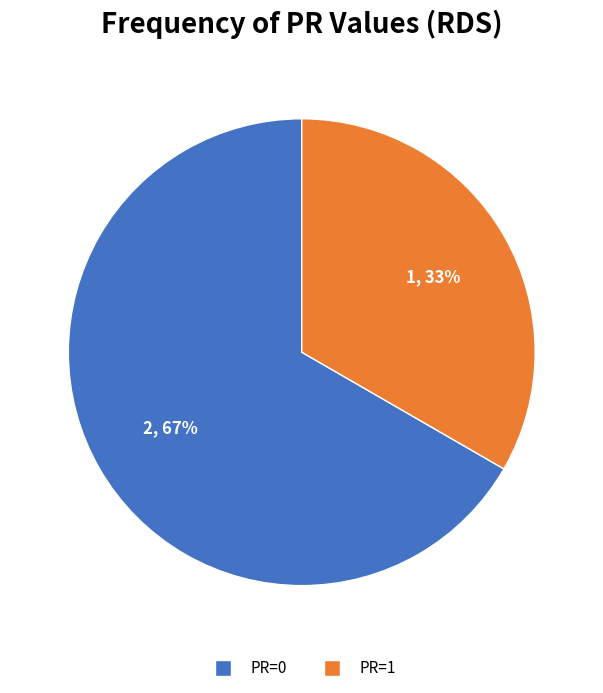

How many slices are in this pie chart?

2